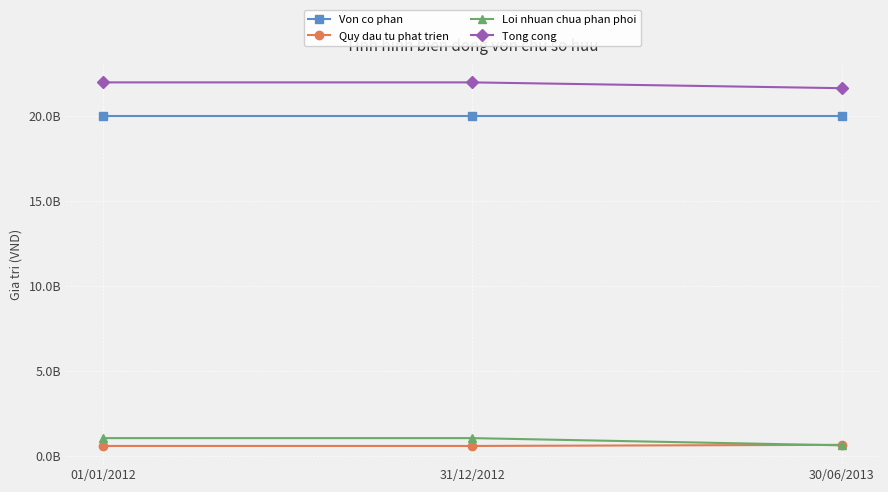

What are all the series names shown in the legend?

Von co phan, Quy dau tu phat trien, Loi nhuan chua phan phoi, Tong cong